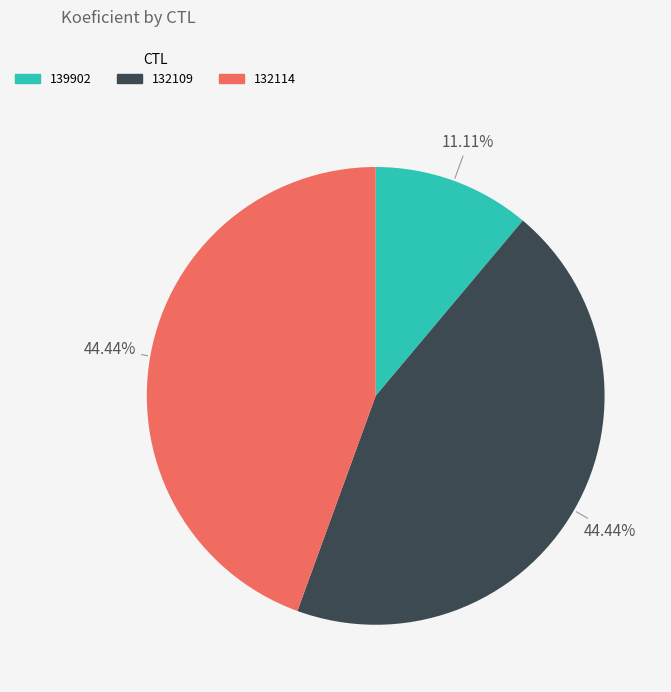

Which has a higher value, 132114 or 139902?

132114